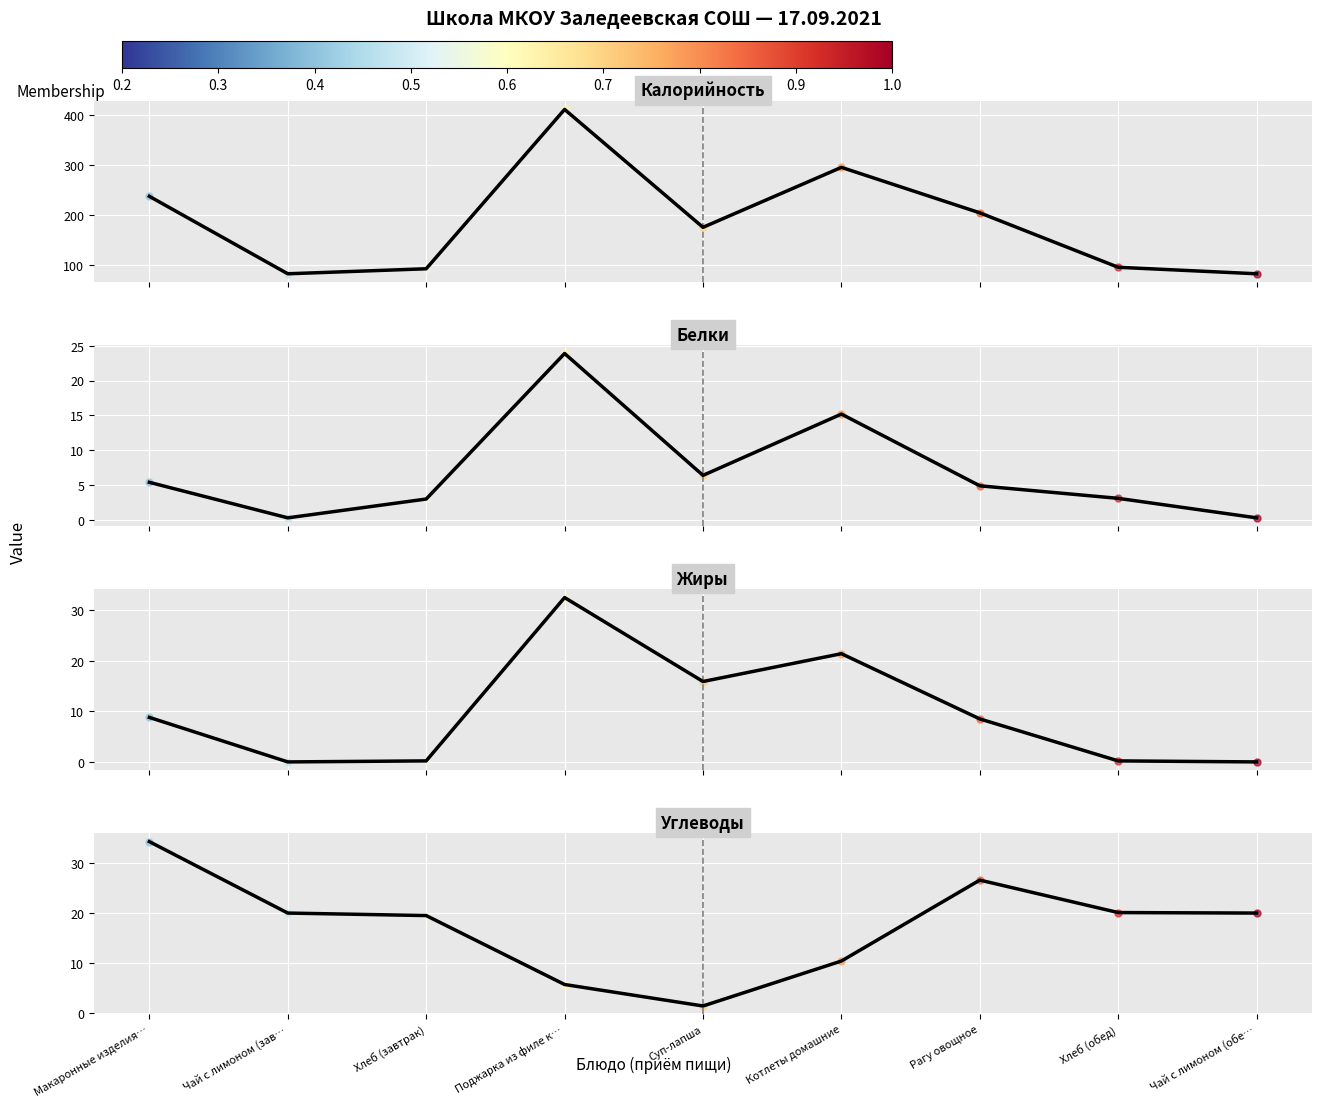

List the series in order of their peak value, lowest first.

Белки, Жиры, Углеводы, Калорийность